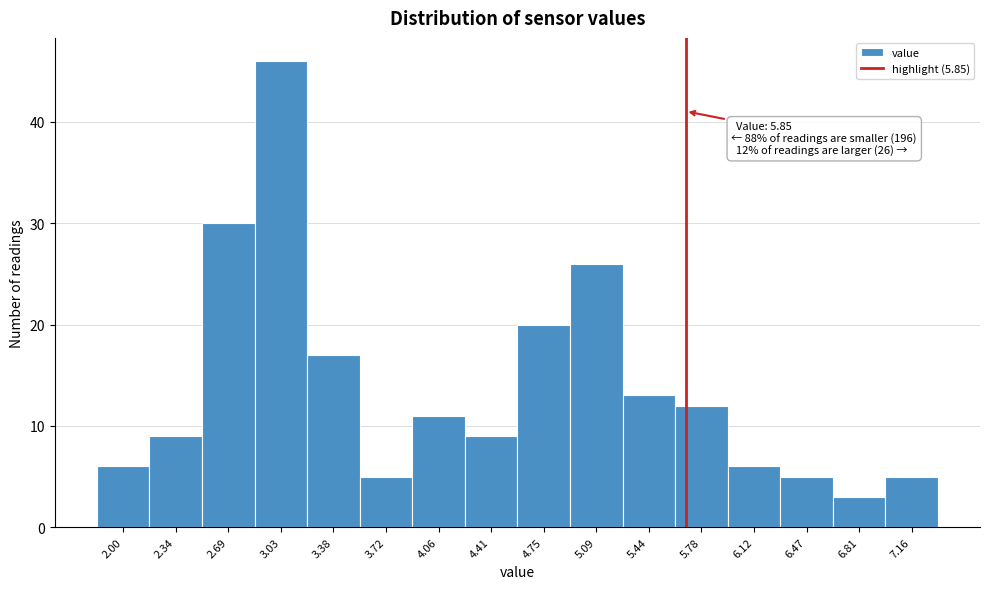

Reading right to left, what are all the values shown in this chart?

7.16=5	6.81=3	6.47=5	6.12=6	5.78=12	5.44=13	5.09=26	4.75=20	4.41=9	4.06=11	3.72=5	3.38=17	3.03=46	2.69=30	2.34=9	2.00=6